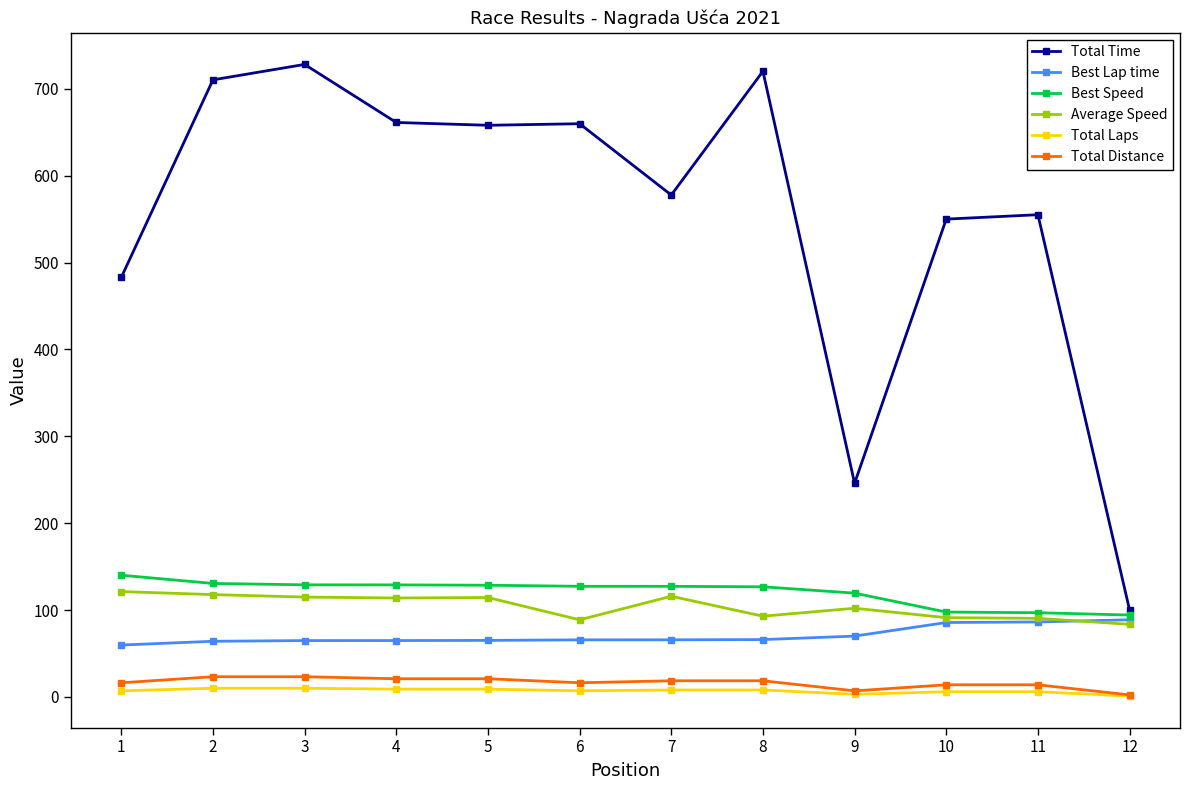

What are all the series names shown in the legend?

Total Time, Best Lap time, Best Speed, Average Speed, Total Laps, Total Distance